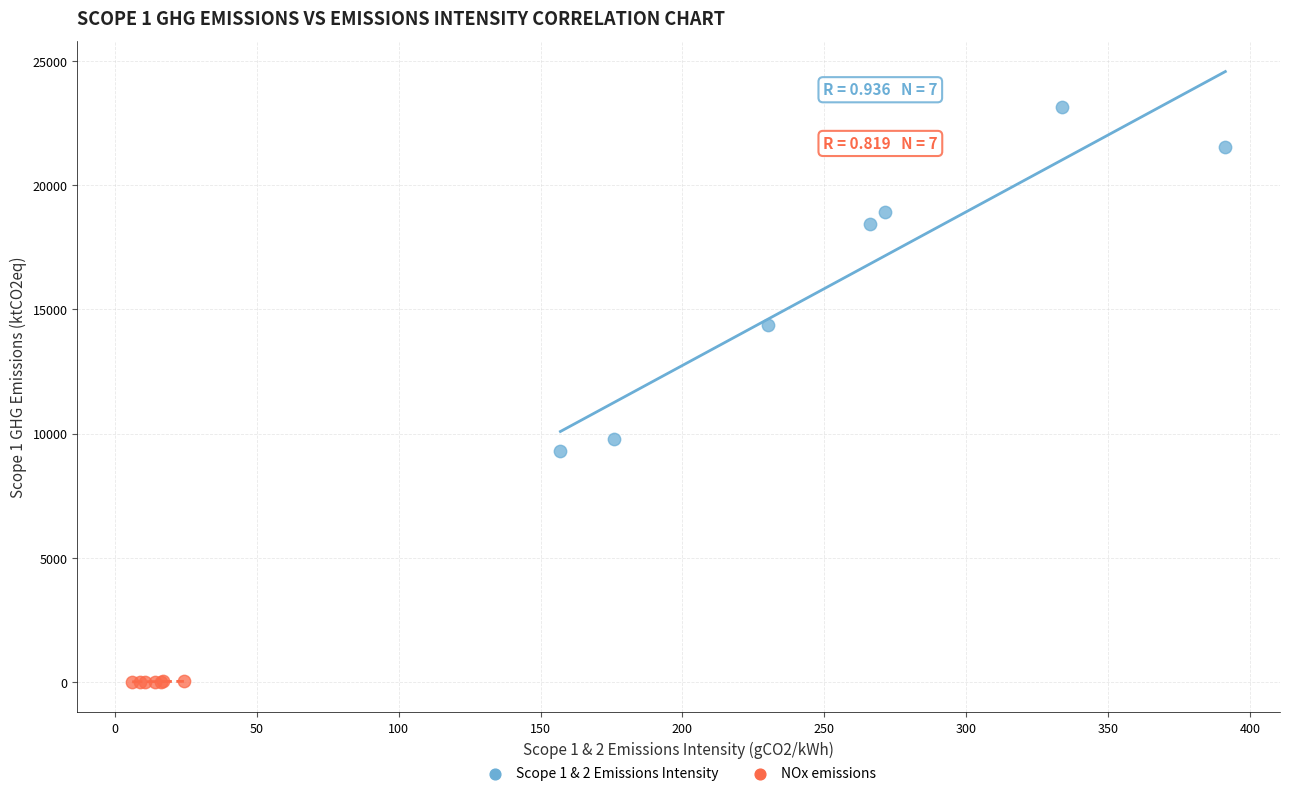

Which series contains the highest Y value?

Scope 1 & 2 Emissions Intensity